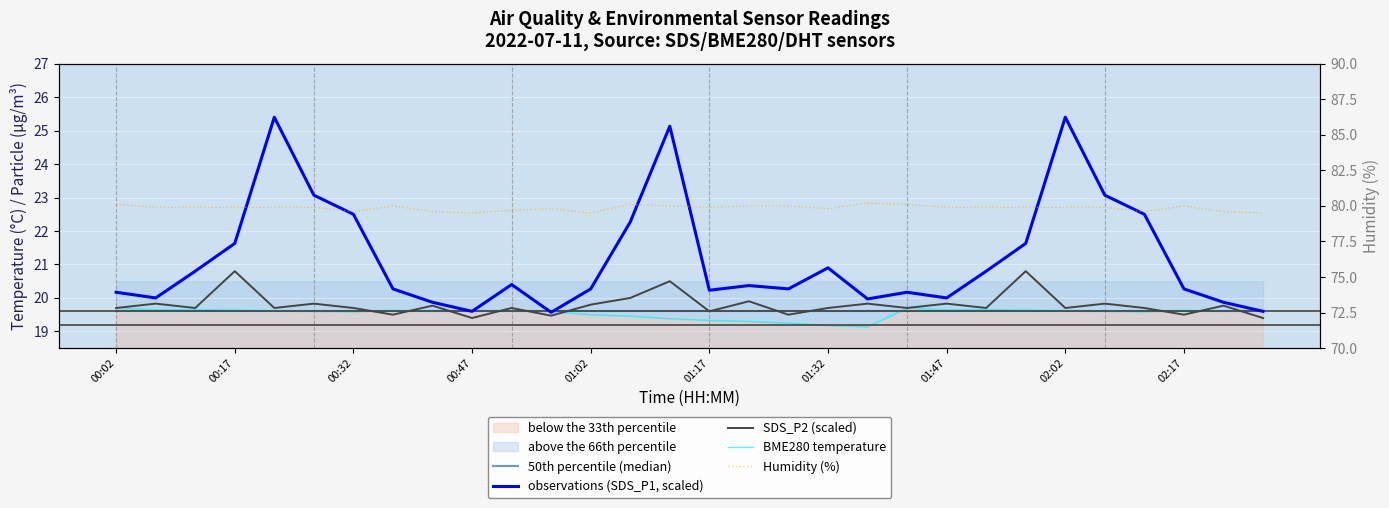

Which series ends up on top after the final intersection of 50th percentile (median) and BME280 temperature?

BME280 temperature